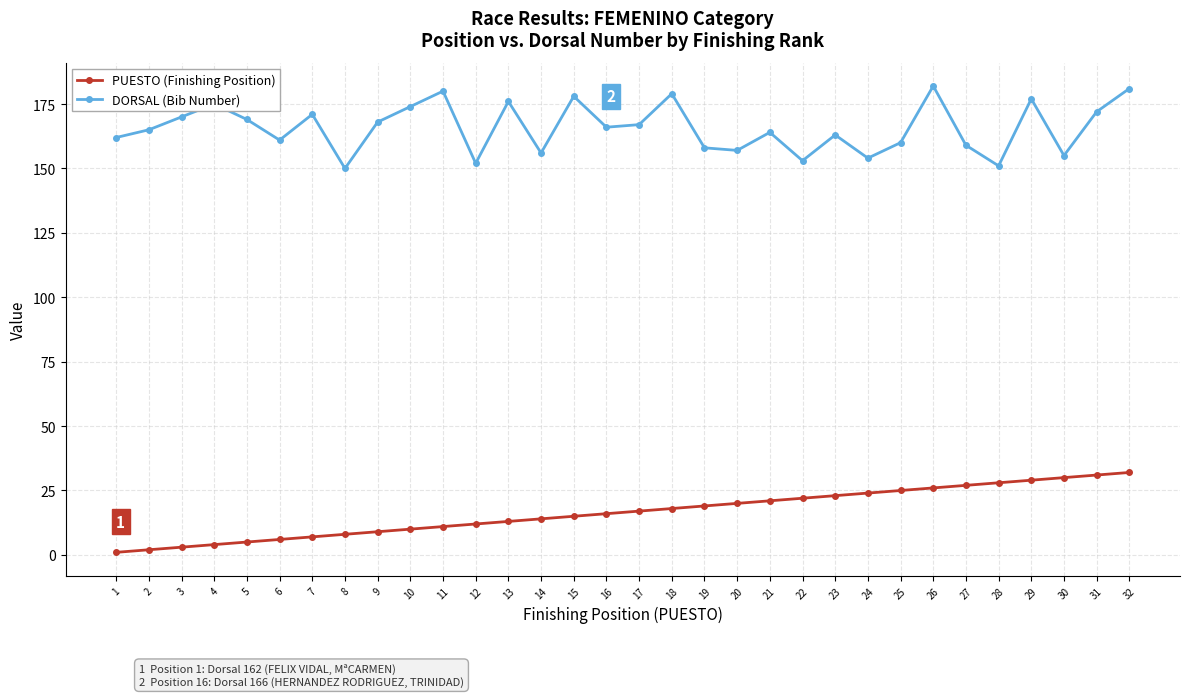

How many data points does each series have?

32